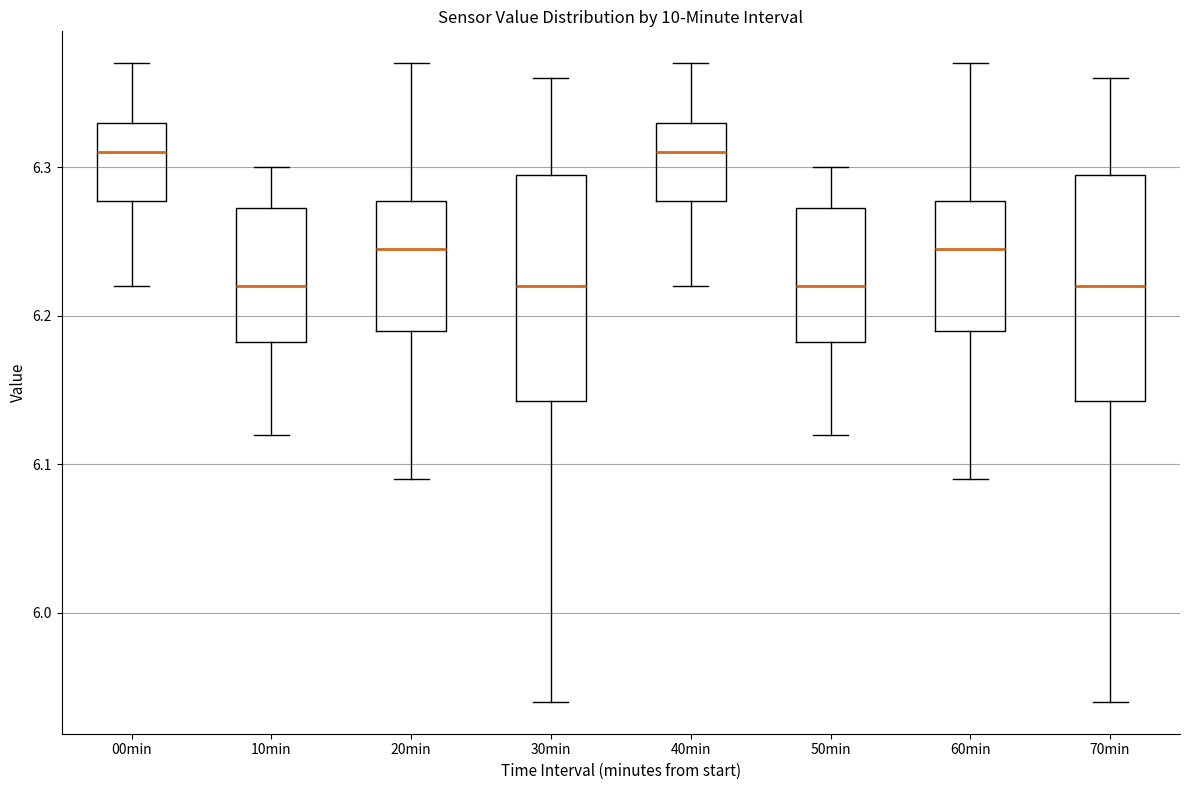

Reading left to right, transcribe this box plot: for each box, give where its median line is, the range the box spans, and where its two whiskers end, as read against the y-axis. The values are not printed on the chart, so give them approximately, as read against the axis.

00min: median 6.31, box 6.28 to 6.33, whiskers 6.22 to 6.37
10min: median 6.22, box 6.18 to 6.27, whiskers 6.12 to 6.30
20min: median 6.25, box 6.19 to 6.28, whiskers 6.09 to 6.37
30min: median 6.22, box 6.14 to 6.30, whiskers 5.94 to 6.36
40min: median 6.31, box 6.28 to 6.33, whiskers 6.22 to 6.37
50min: median 6.22, box 6.18 to 6.27, whiskers 6.12 to 6.30
60min: median 6.25, box 6.19 to 6.28, whiskers 6.09 to 6.37
70min: median 6.22, box 6.14 to 6.30, whiskers 5.94 to 6.36